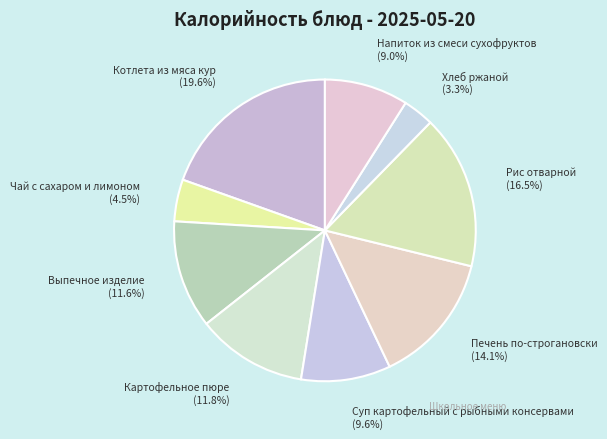

Do Чай с сахаром и лимоном and Напиток из смеси сухофруктов together represent more than half of the pie?

No